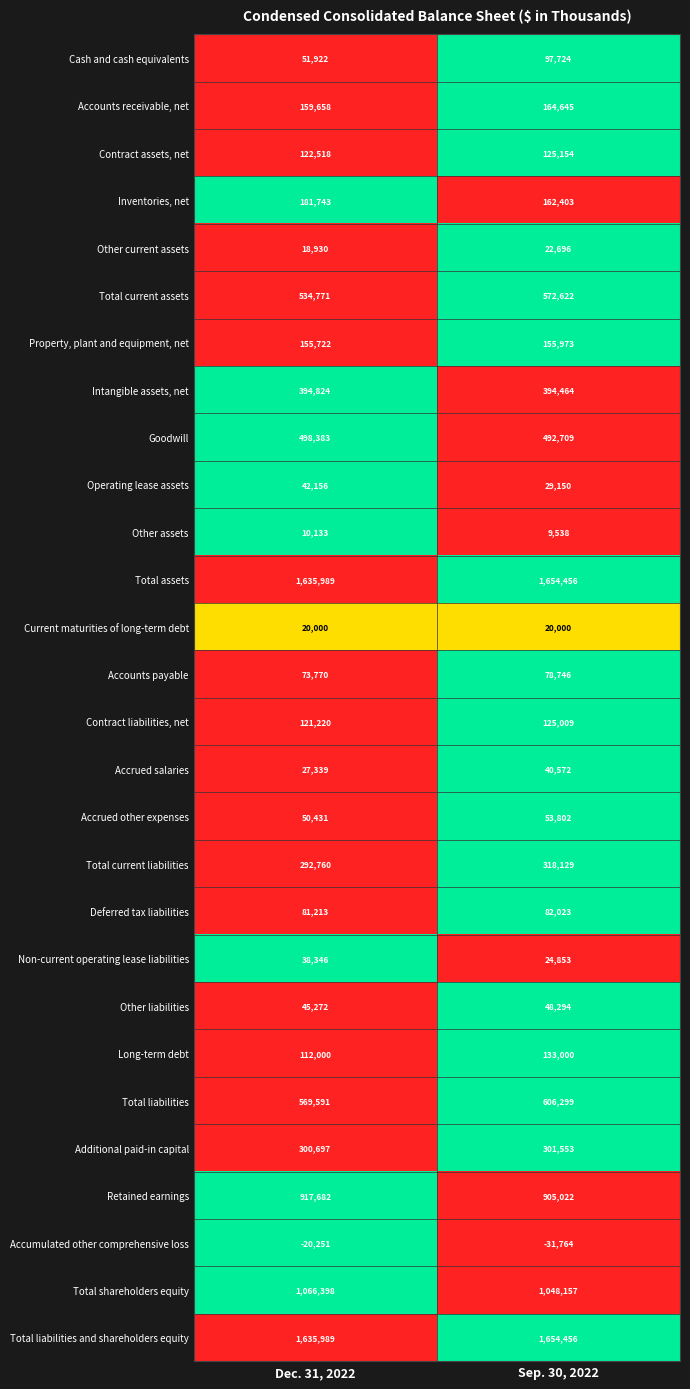

What is the maximum value shown in the chart?

1654456